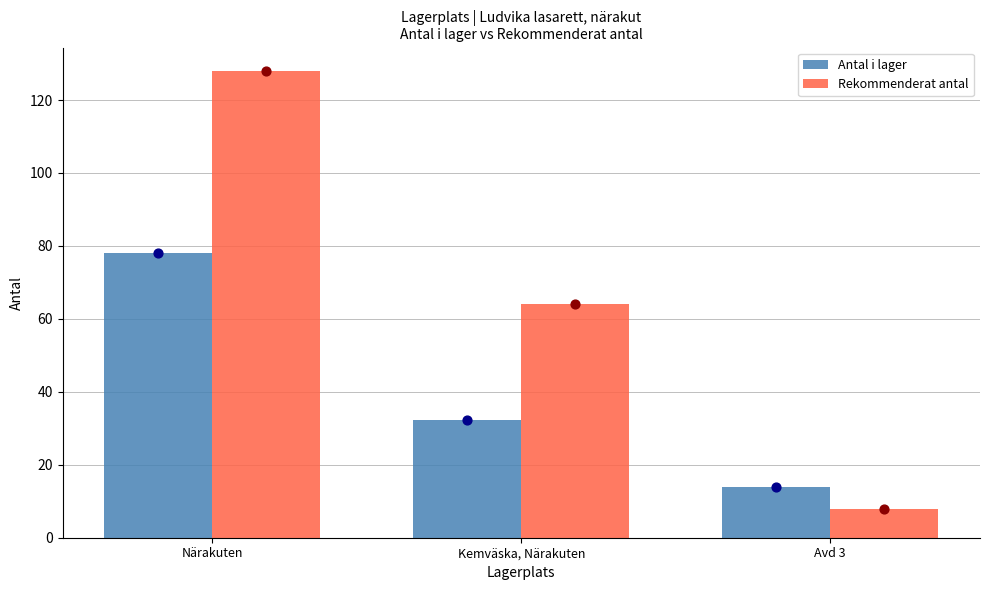

Which series has the widest spread of Y values?

Rekommenderat antal